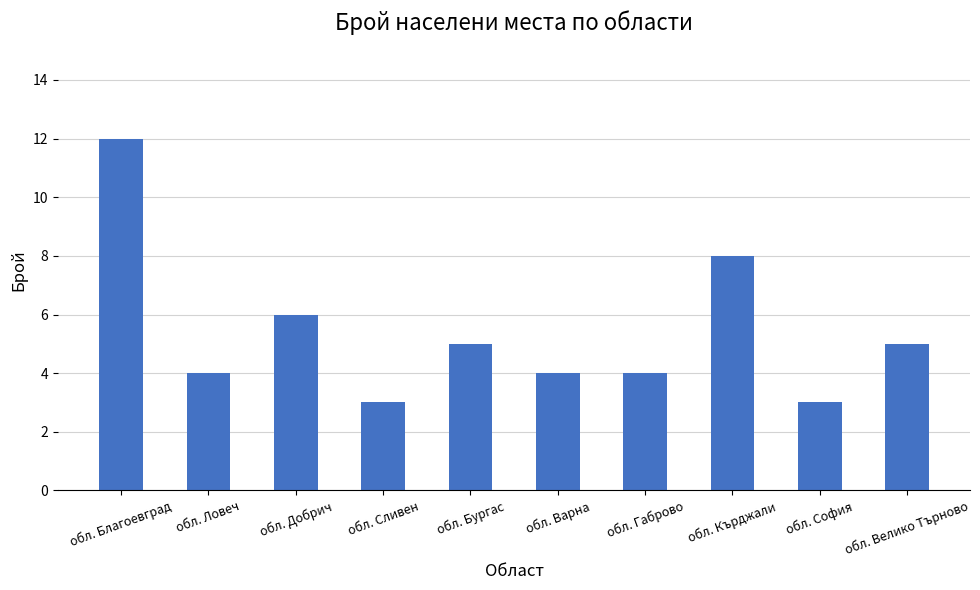

What is the smallest value displayed?

3